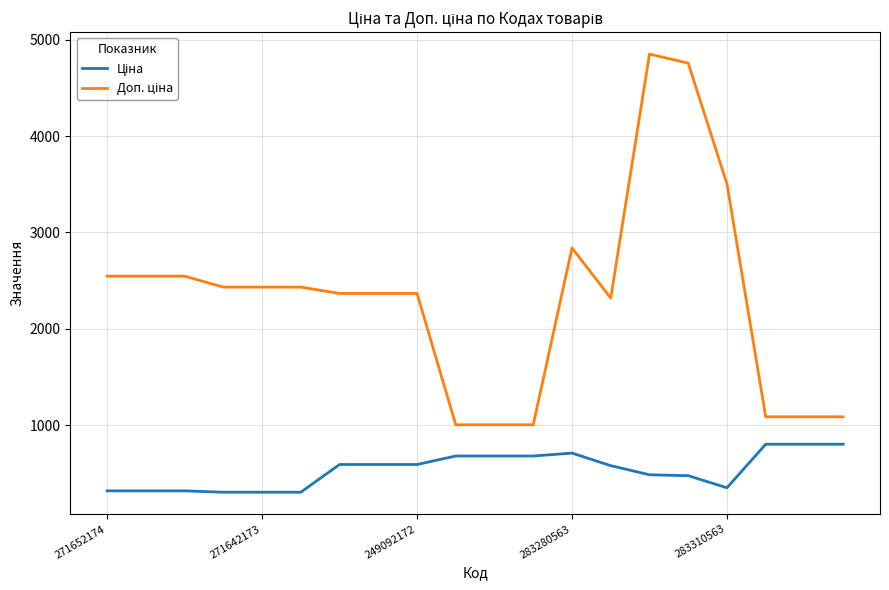

What is the greatest value displayed?

4851.4